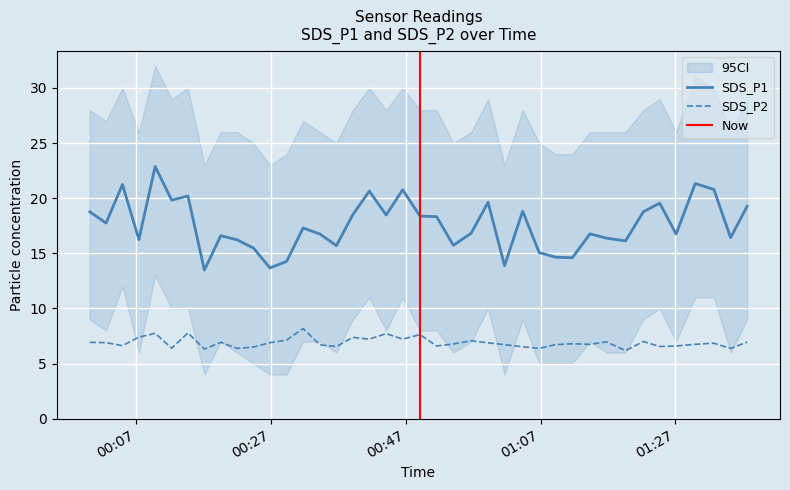

Reading left to right, extract all data points from this chart.

SDS_P1: 2022/05/09 00:00:08=18.8	2022/05/09 00:02:33=17.8	2022/05/09 00:04:59=21.2	2022/05/09 00:07:25=16.2	2022/05/09 00:09:50=22.9	2022/05/09 00:12:17=19.8	2022/05/09 00:14:42=20.2	2022/05/09 00:17:08=13.5	2022/05/09 00:19:34=16.6	2022/05/09 00:21:59=16.2	2022/05/09 00:24:25=15.5	2022/05/09 00:26:52=13.7	2022/05/09 00:29:20=14.3	2022/05/09 00:31:47=17.3	2022/05/09 00:34:17=16.8	2022/05/09 00:36:43=15.7	2022/05/09 00:39:09=18.5	2022/05/09 00:41:36=20.6	2022/05/09 00:44:06=18.5	2022/05/09 00:46:33=20.8	2022/05/09 00:49:07=18.4	2022/05/09 00:51:35=18.3	2022/05/09 00:54:04=15.7	2022/05/09 00:56:43=16.8	2022/05/09 00:59:13=19.6	2022/05/09 01:01:40=13.9	2022/05/09 01:04:21=18.8	2022/05/09 01:06:48=15.1	2022/05/09 01:09:14=14.7	2022/05/09 01:11:43=14.6	2022/05/09 01:14:20=16.8	2022/05/09 01:16:46=16.4	2022/05/09 01:19:37=16.1	2022/05/09 01:22:15=18.8	2022/05/09 01:24:41=19.6	2022/05/09 01:27:07=16.8	2022/05/09 01:29:57=21.3	2022/05/09 01:32:43=20.8	2022/05/09 01:35:12=16.4	2022/05/09 01:37:39=19.3
SDS_P2: 2022/05/09 00:00:08=6.9	2022/05/09 00:02:33=6.9	2022/05/09 00:04:59=6.6	2022/05/09 00:07:25=7.4	2022/05/09 00:09:50=7.8	2022/05/09 00:12:17=6.4	2022/05/09 00:14:42=7.8	2022/05/09 00:17:08=6.3	2022/05/09 00:19:34=6.9	2022/05/09 00:21:59=6.4	2022/05/09 00:24:25=6.5	2022/05/09 00:26:52=6.9	2022/05/09 00:29:20=7.1	2022/05/09 00:31:47=8.2	2022/05/09 00:34:17=6.7	2022/05/09 00:36:43=6.5	2022/05/09 00:39:09=7.4	2022/05/09 00:41:36=7.2	2022/05/09 00:44:06=7.7	2022/05/09 00:46:33=7.2	2022/05/09 00:49:07=7.6	2022/05/09 00:51:35=6.6	2022/05/09 00:54:04=6.8	2022/05/09 00:56:43=7.1	2022/05/09 00:59:13=6.9	2022/05/09 01:01:40=6.7	2022/05/09 01:04:21=6.5	2022/05/09 01:06:48=6.4	2022/05/09 01:09:14=6.7	2022/05/09 01:11:43=6.8	2022/05/09 01:14:20=6.8	2022/05/09 01:16:46=7.0	2022/05/09 01:19:37=6.2	2022/05/09 01:22:15=7.0	2022/05/09 01:24:41=6.5	2022/05/09 01:27:07=6.6	2022/05/09 01:29:57=6.8	2022/05/09 01:32:43=6.8	2022/05/09 01:35:12=6.4	2022/05/09 01:37:39=7.0